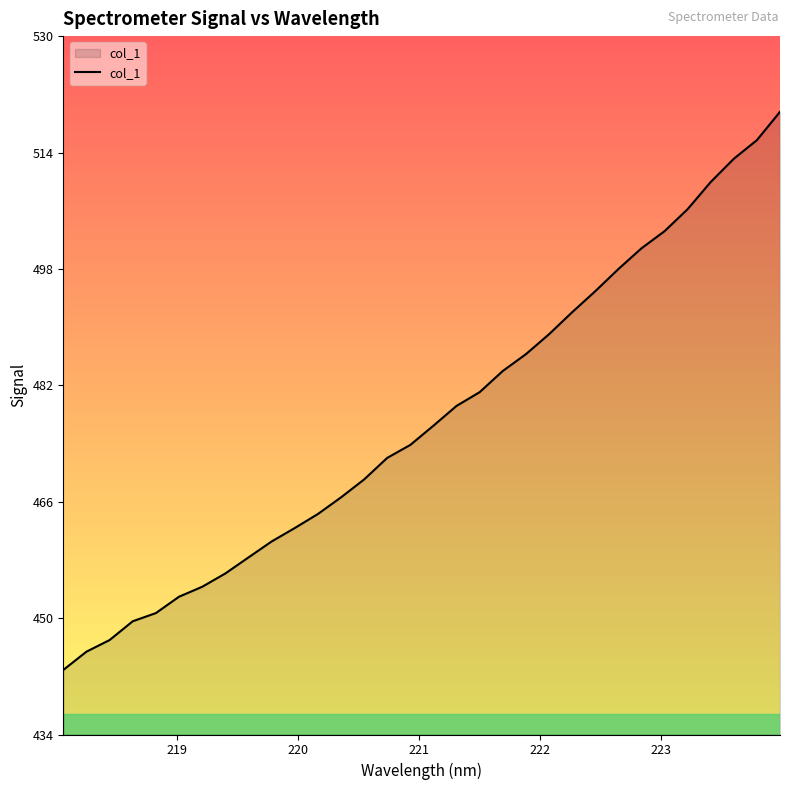

Does the chart have visible grid lines?

No